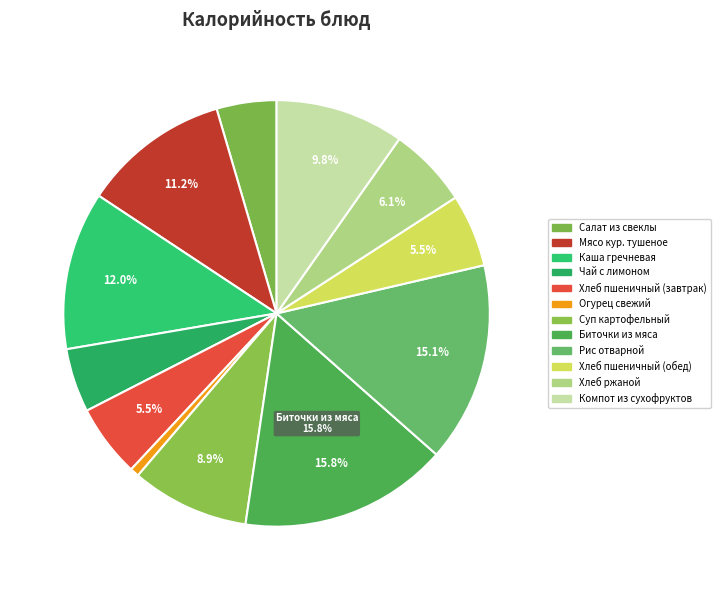

What is the change in value from Салат из свеклы to Суп картофельный?

+56.0